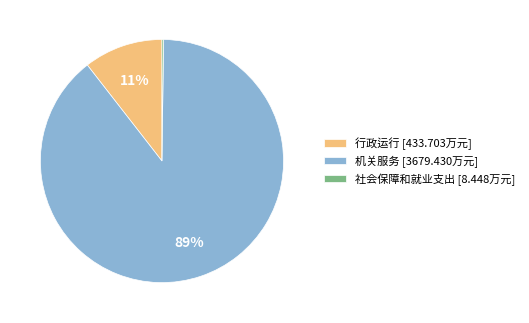

To the nearest percent, what is the difference between the largest and smallest slice percentages?

89%